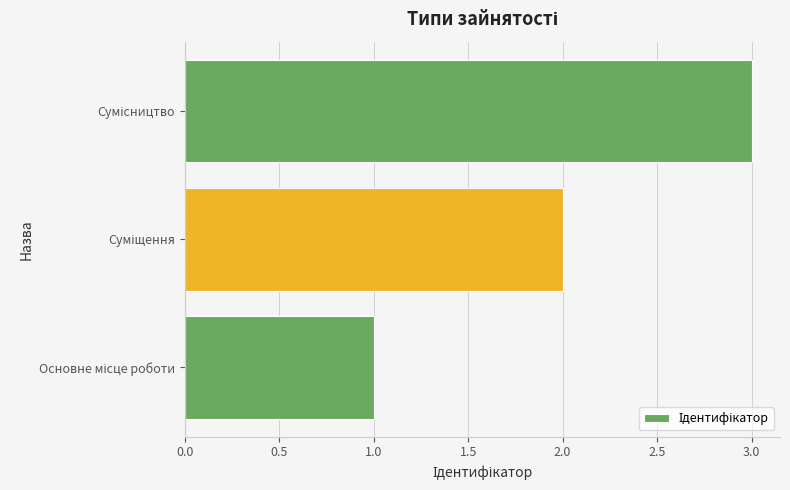

What is the sum of all values?

6